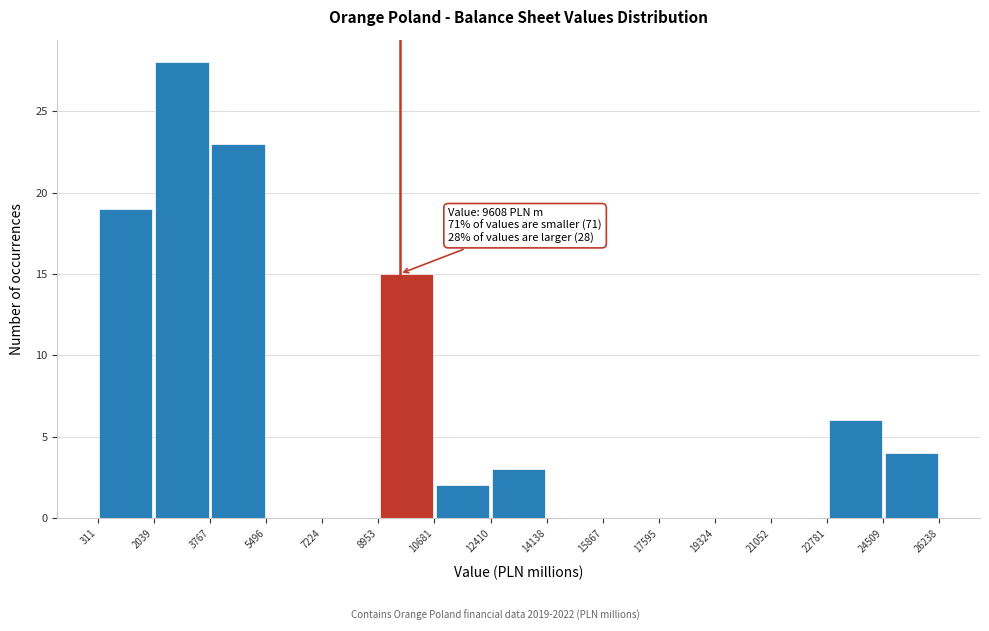

Which range on the x-axis has the tallest bar?

2039 to 3767